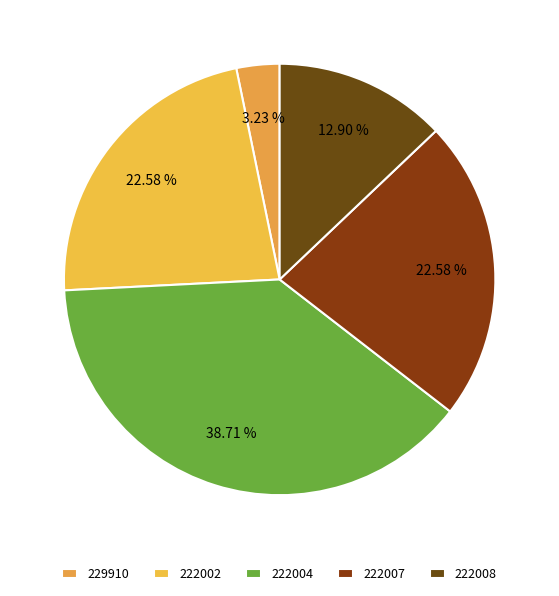

Is there any slice that represents more than half of the pie?

No